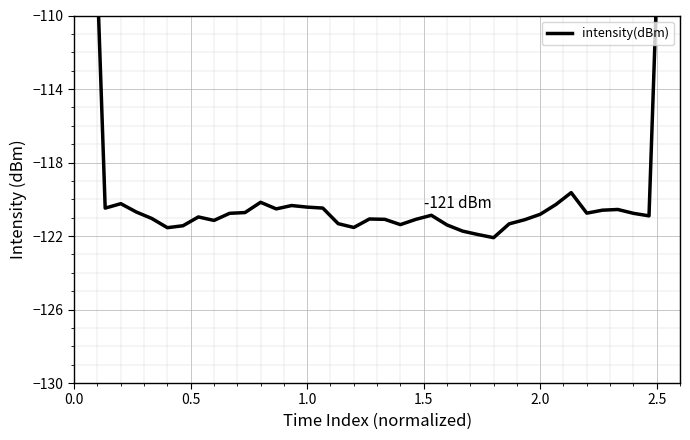

What is the difference between the maximum and minimum values?

49.7